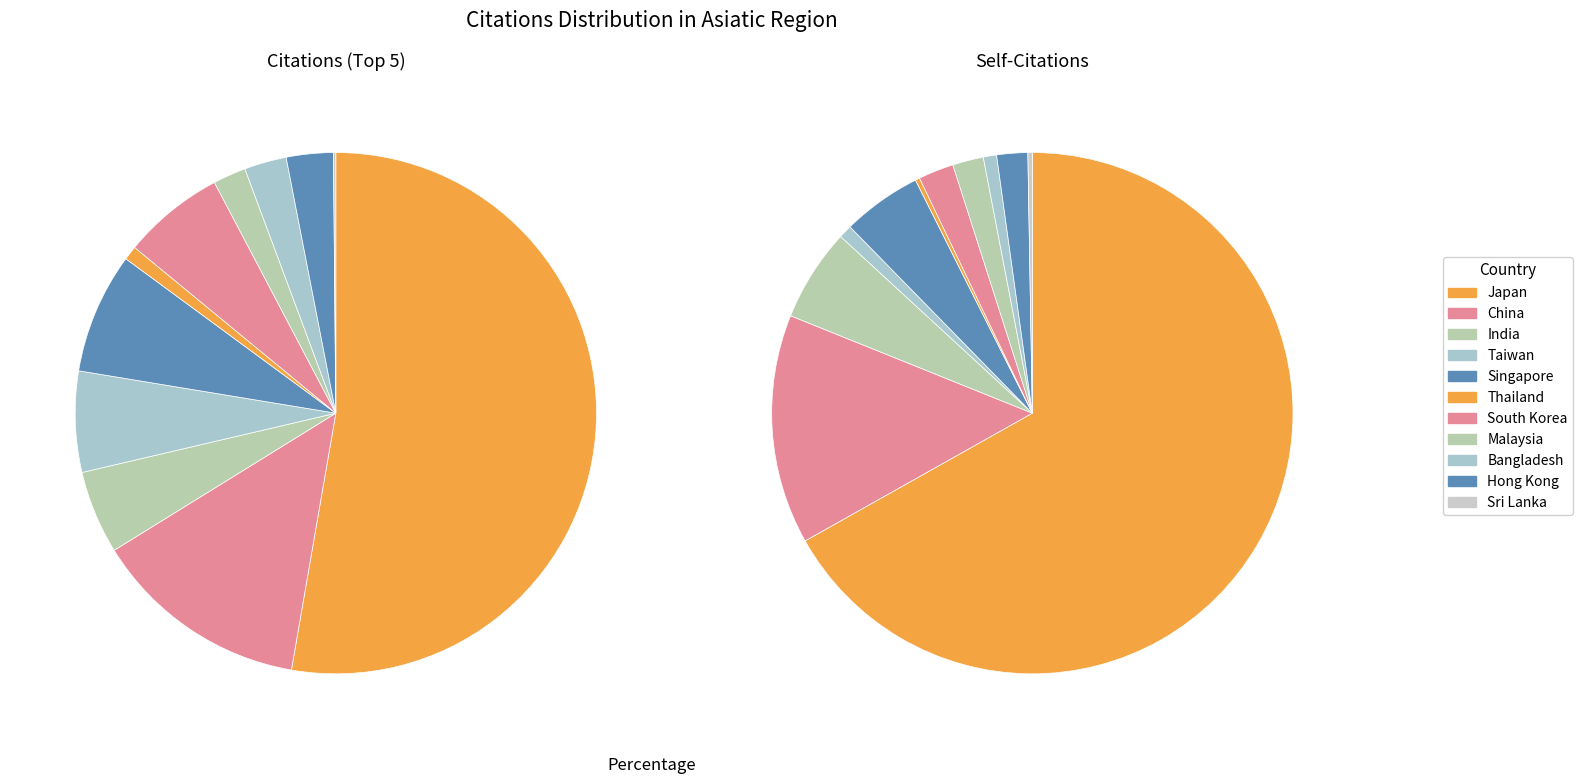

Does India represent more than half of the total?

No